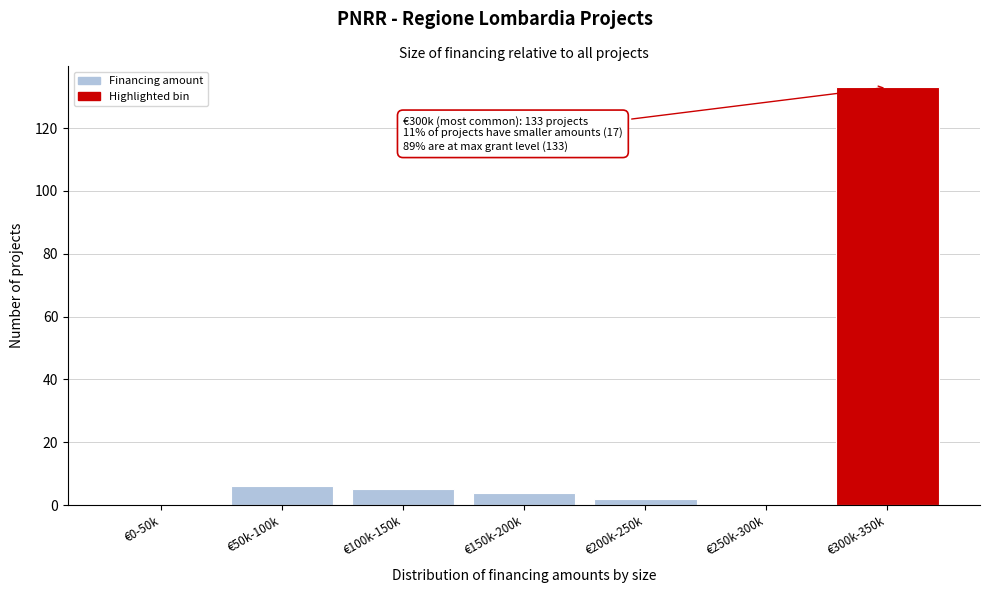

Reading left to right, transcribe all the data shown in this chart.

€0-50k=0	€50k-100k=6	€100k-150k=5	€150k-200k=4	€200k-250k=2	€250k-300k=0	€300k-350k=133